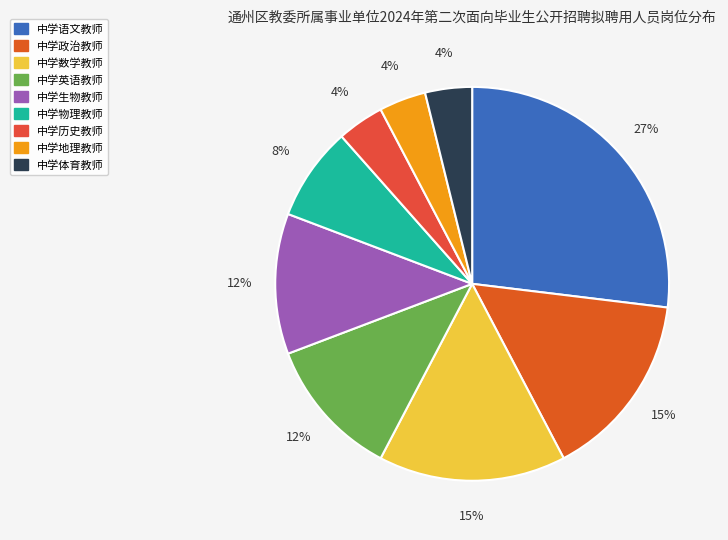

Do 中学物理教师 and 中学英语教师 together represent more than half of the pie?

No